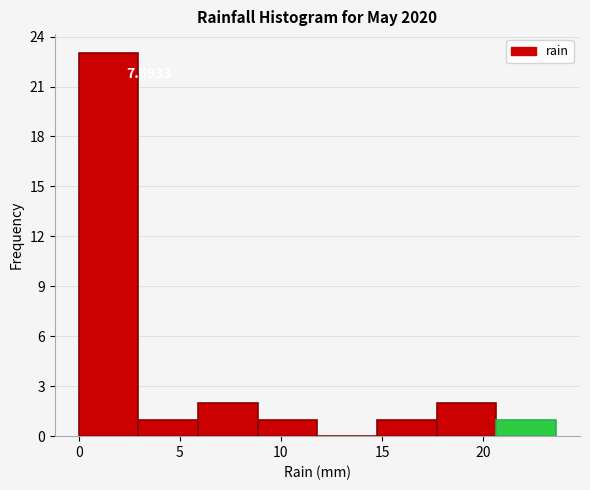

Which range on the x-axis has the tallest bar?

0.00 to 2.95